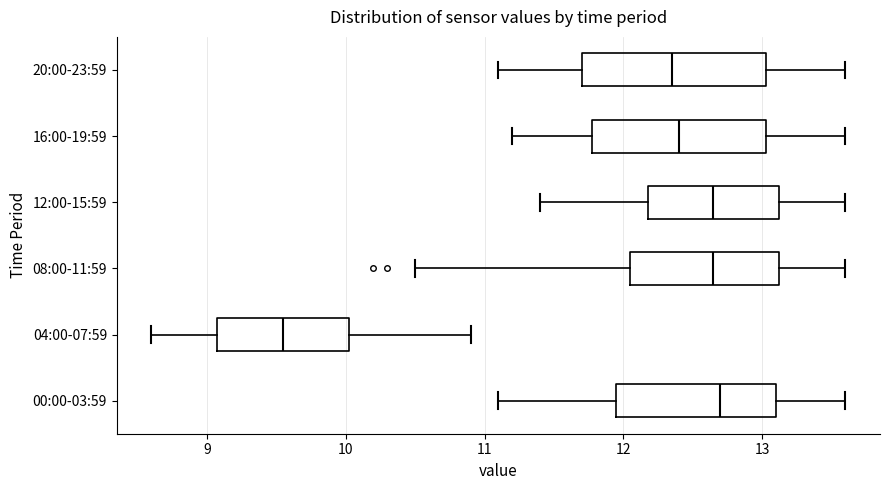

Reading bottom to top, transcribe this box plot: for each box, give where its median line is, the range the box spans, and where its two whiskers end, as read against the x-axis. The values are not printed on the chart, so give them approximately, as read against the axis.

00:00-03:59: median 12.7, box 12.0 to 13.1, whiskers 11.1 to 13.6
04:00-07:59: median 9.6, box 9.1 to 10.0, whiskers 8.6 to 10.9
08:00-11:59: median 12.7, box 12.1 to 13.1, whiskers 10.5 to 13.6
12:00-15:59: median 12.7, box 12.2 to 13.1, whiskers 11.4 to 13.6
16:00-19:59: median 12.4, box 11.8 to 13.0, whiskers 11.2 to 13.6
20:00-23:59: median 12.4, box 11.7 to 13.0, whiskers 11.1 to 13.6